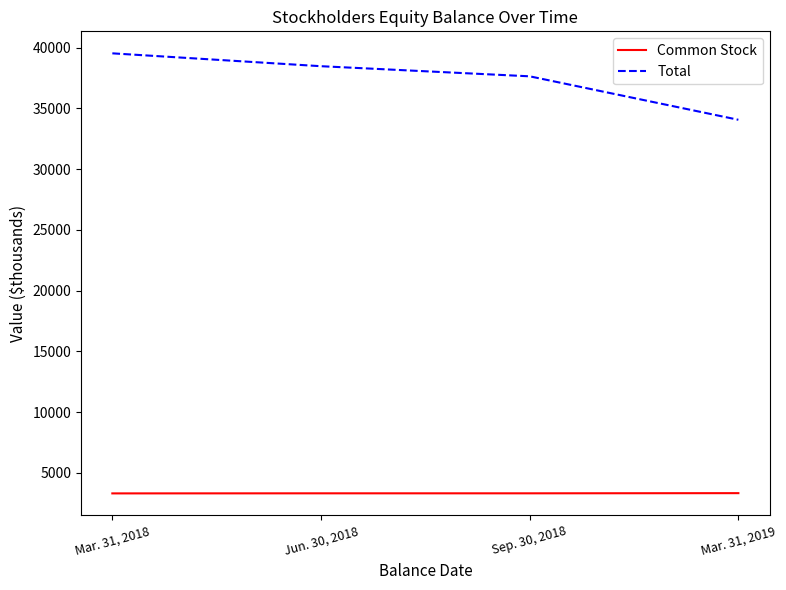

Between Mar. 31, 2018 and Mar. 31, 2019, which series saw the biggest shift?

Total